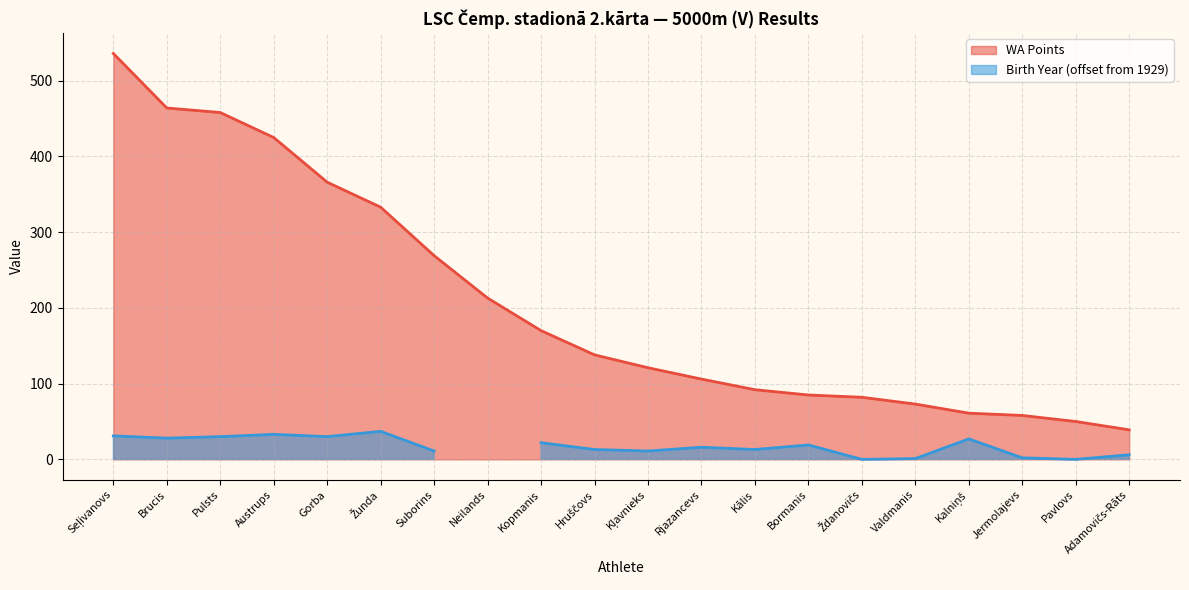

At which label is the value closest to 287?

Suborins